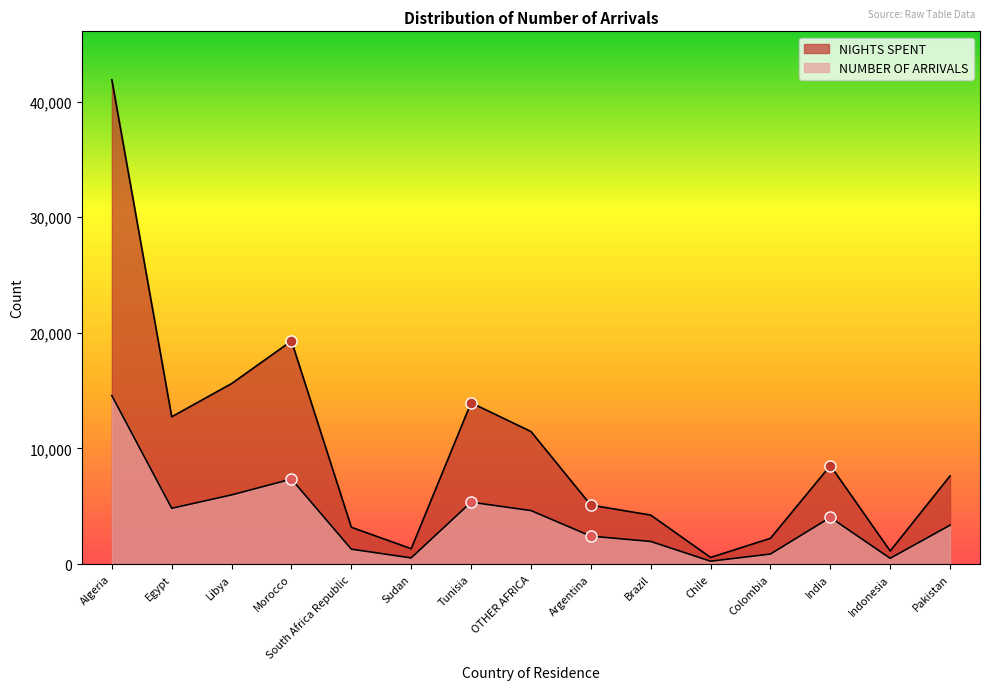

Where is the first local maximum for NUMBER OF ARRIVALS?

Morocco